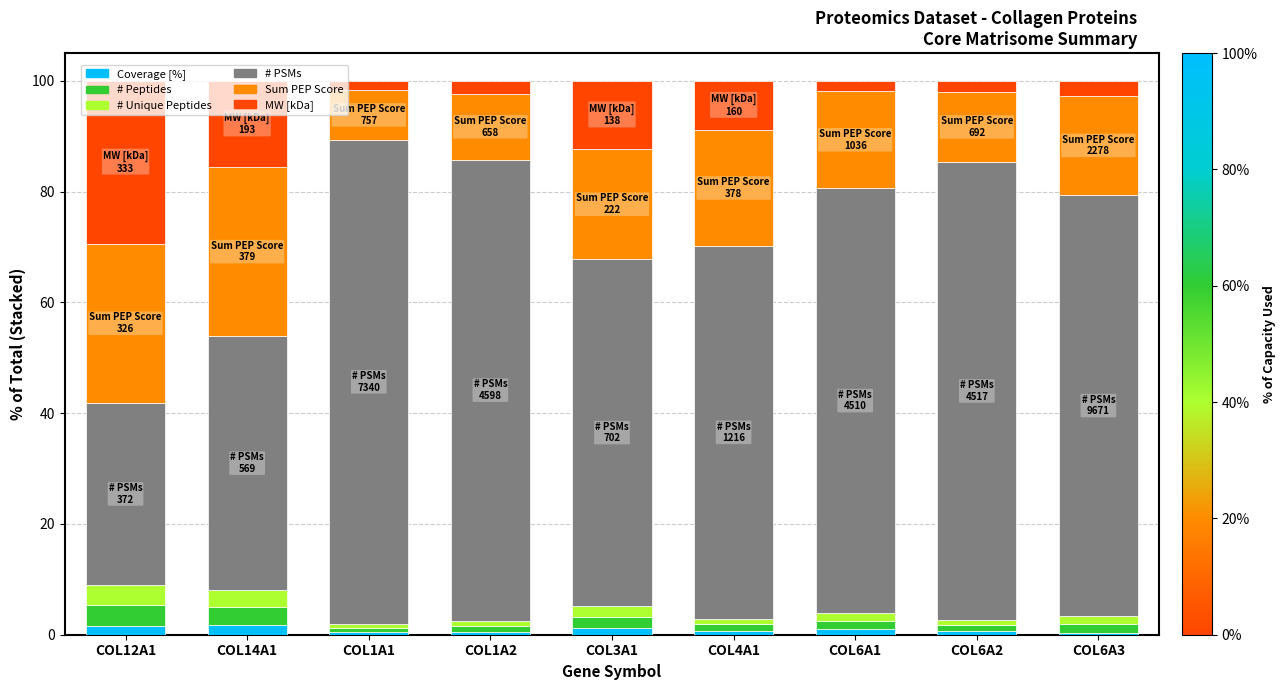

What is the sum of all Coverage [%] values?

8.0